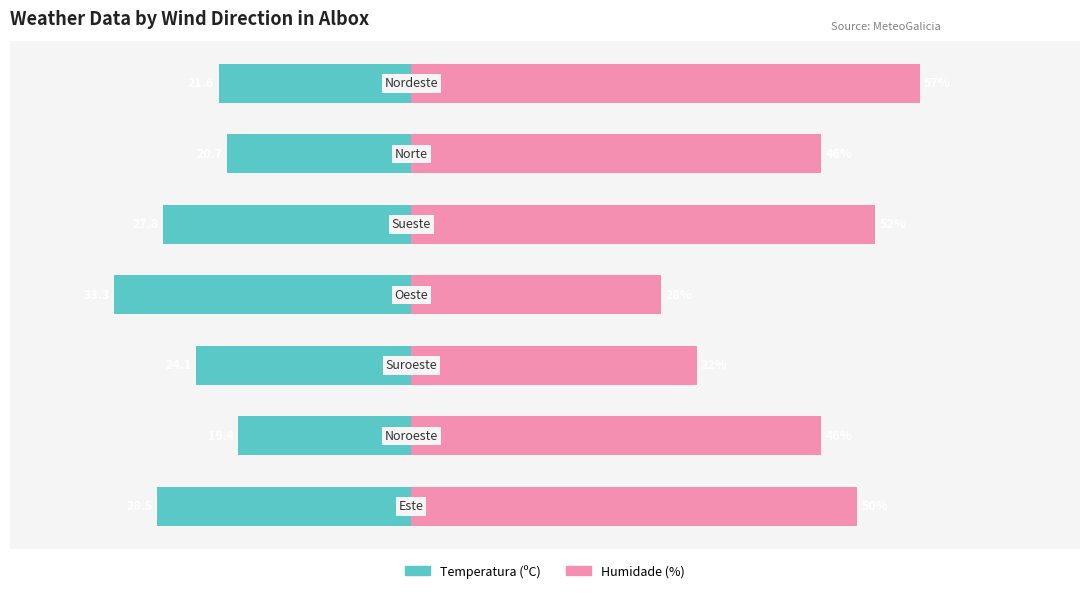

Reading left to right, list all the values displayed in this chart.

Temperatura (ºC): -28.5	-19.4	-24.1	-33.3	-27.8	-20.7	-21.6
Humidade (%): 50.0	46.0	32.0	28.0	52.0	46.0	57.0